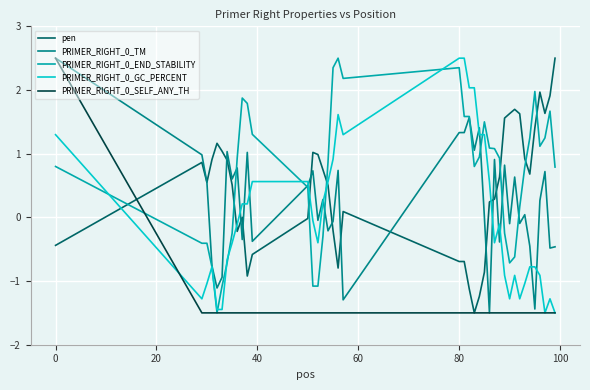

Count the number of data series in this chart.

5